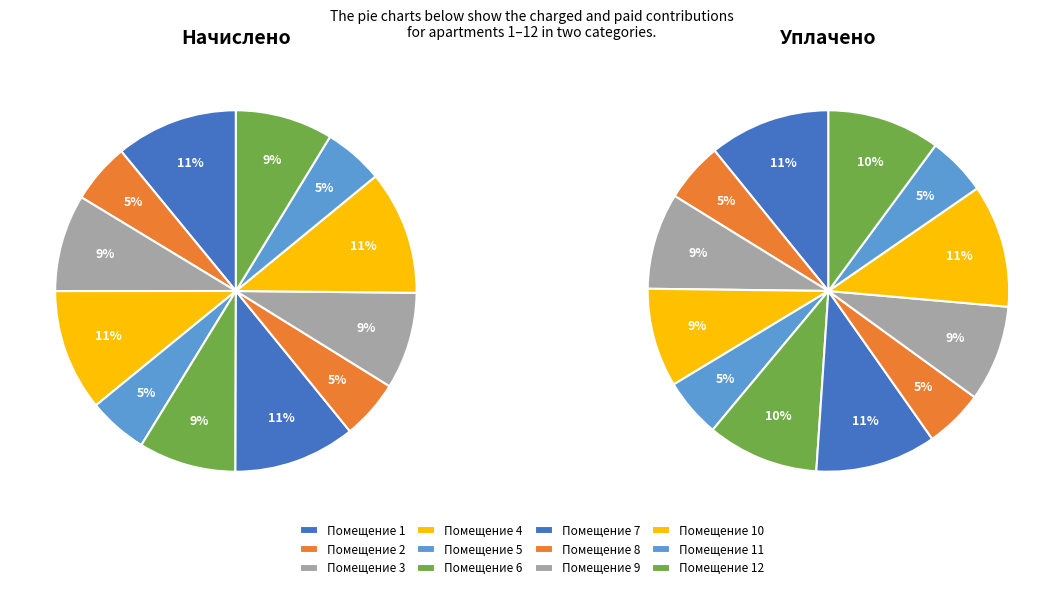

Count the number of slices in the pie.

12